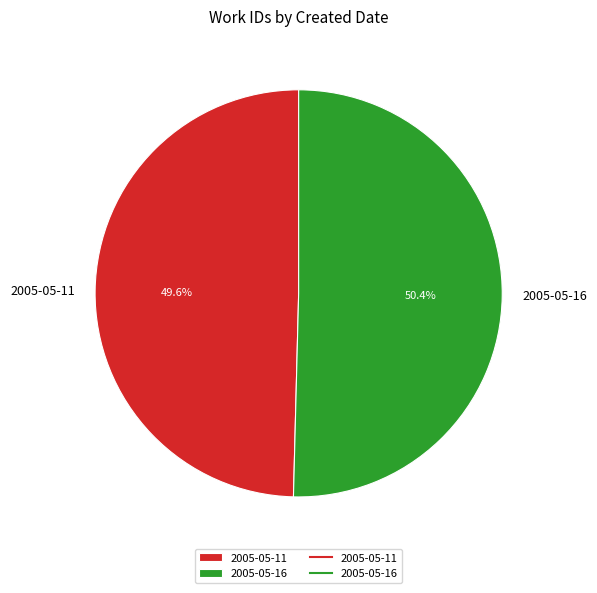

Does 2005-05-11 account for over 50% of the chart?

No